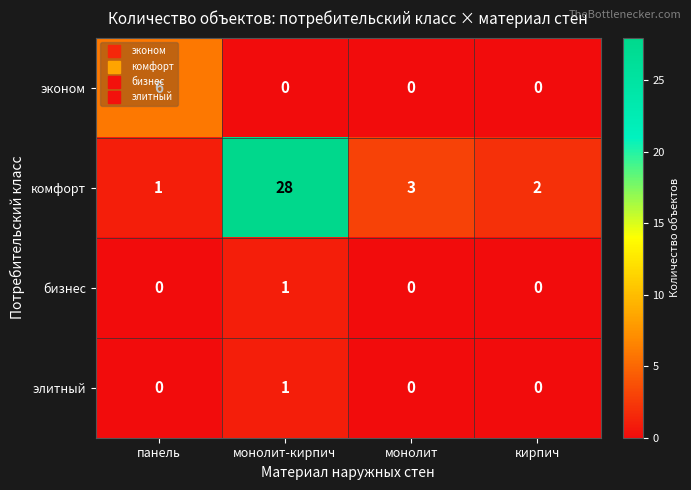

Which series has the widest spread of values?

комфорт